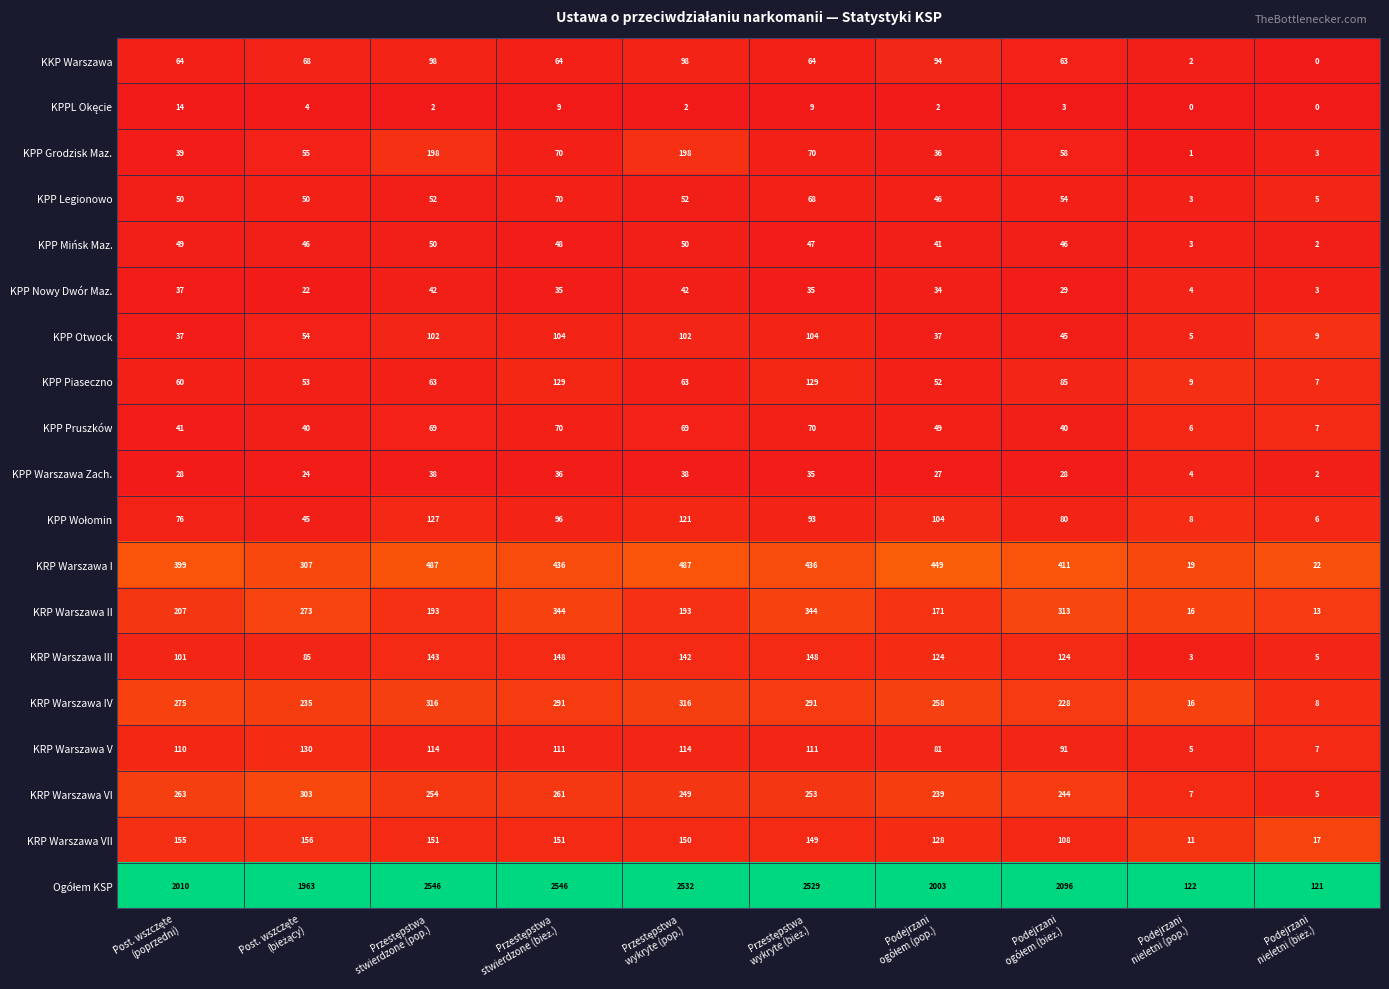

What is the maximum value shown in the chart?

2546